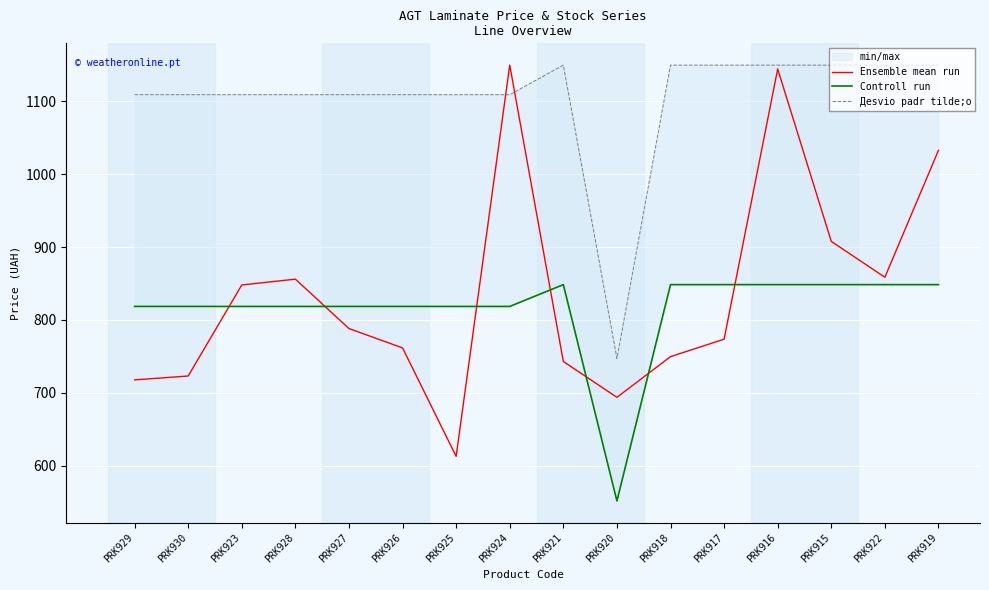

Is it true that Controll run equals 565.8 at PRK930?

False